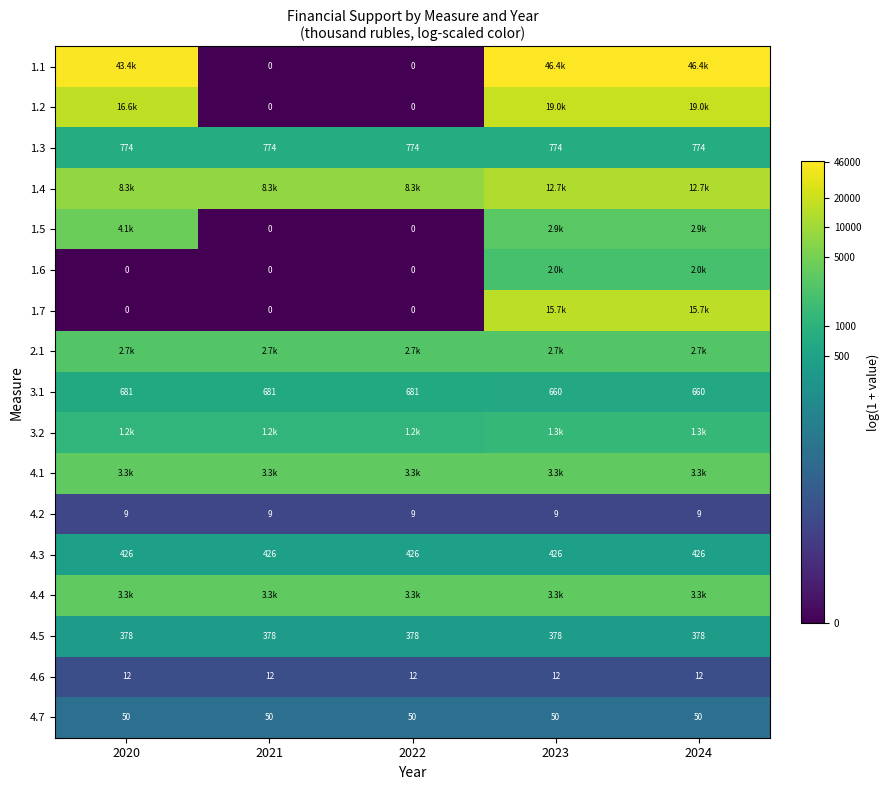

Which series has the widest spread of values?

1.1